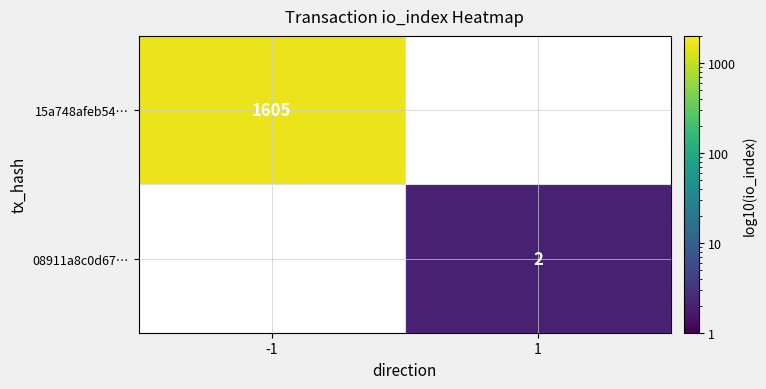

At which category is the sum across all series the highest?

-1